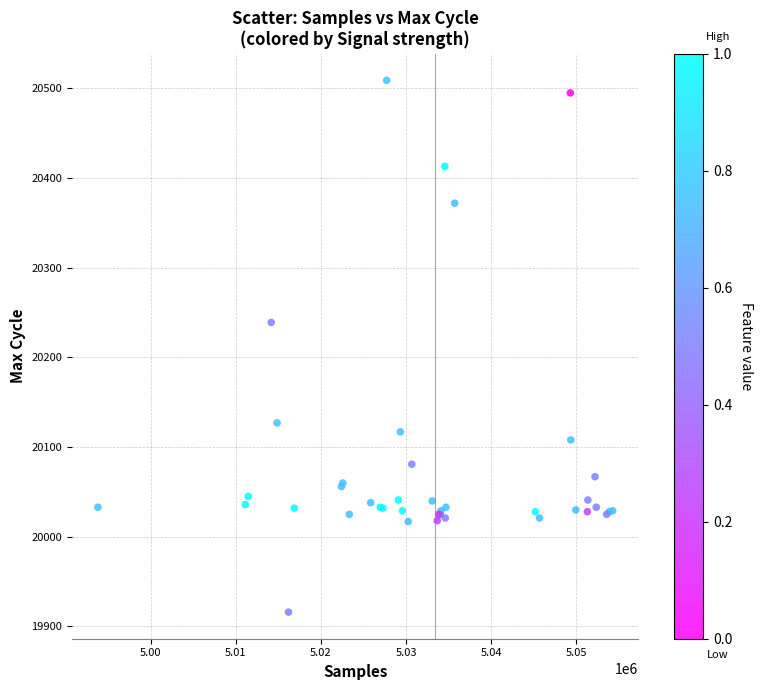

What Y value in the scatter plot is closest to 20212?

20239